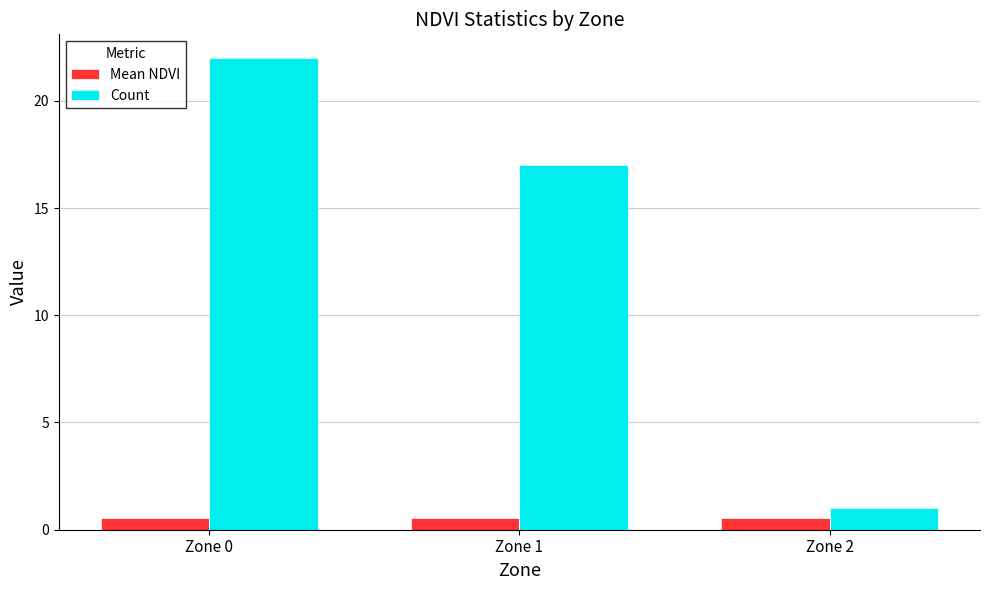

What are all the series names shown in the legend?

Mean NDVI, Count